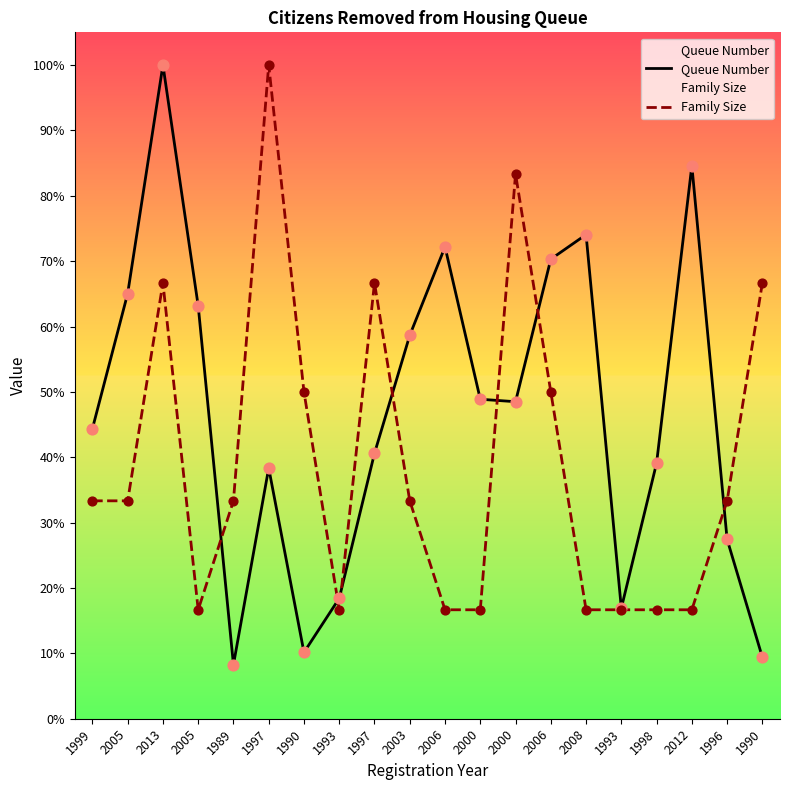

Which series reaches the minimum Y coordinate?

Queue Number